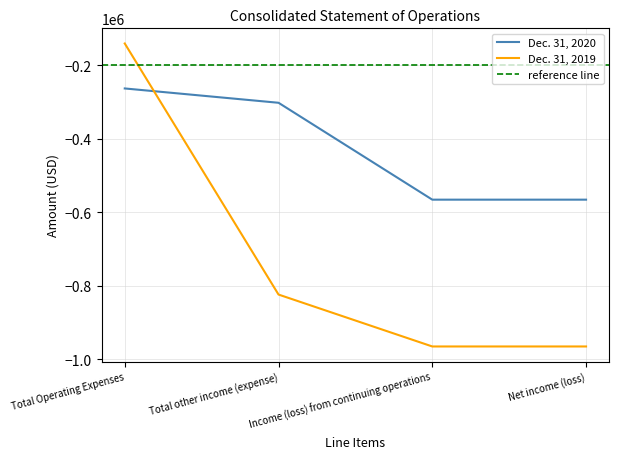

The Dec. 31, 2019 series shows -965686 at Net income (loss). True or false?

True